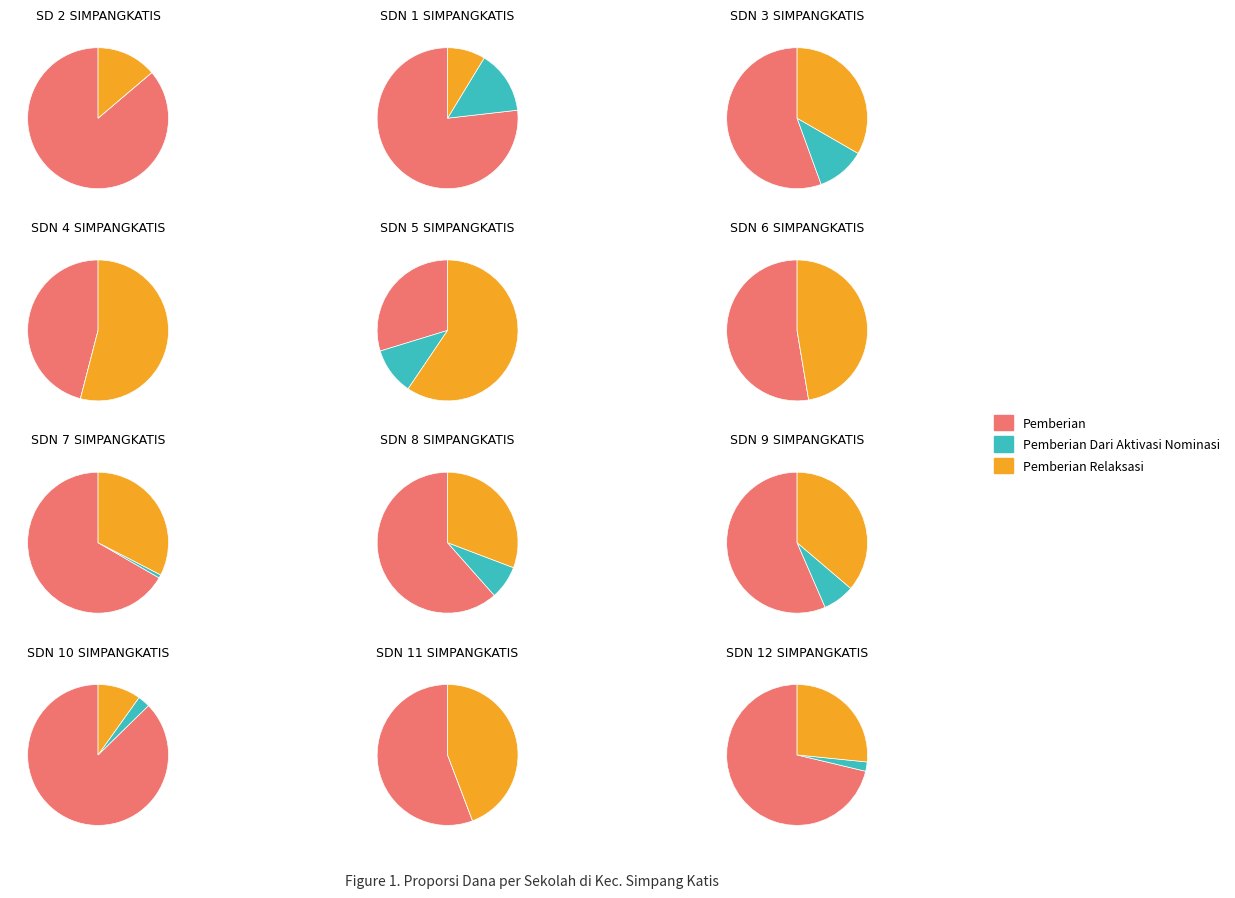

The 3 slice represents 19% of the pie. True or false?

False